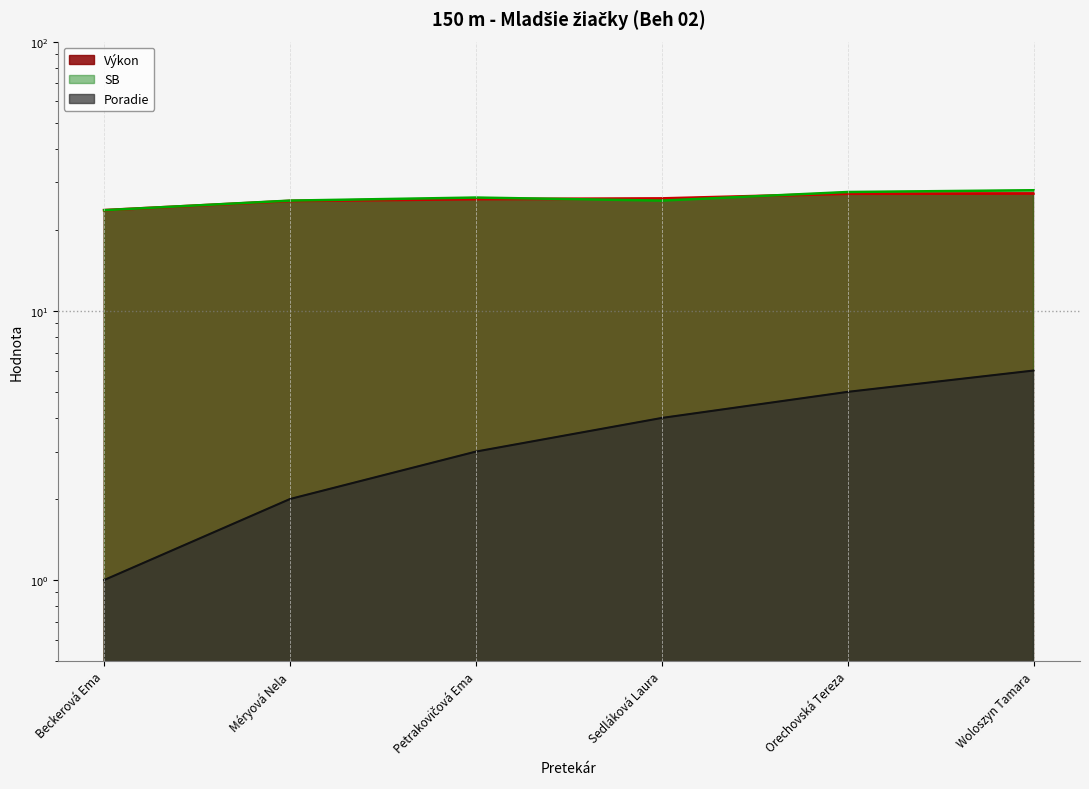

What is the average value of the Výkon series?

26.0